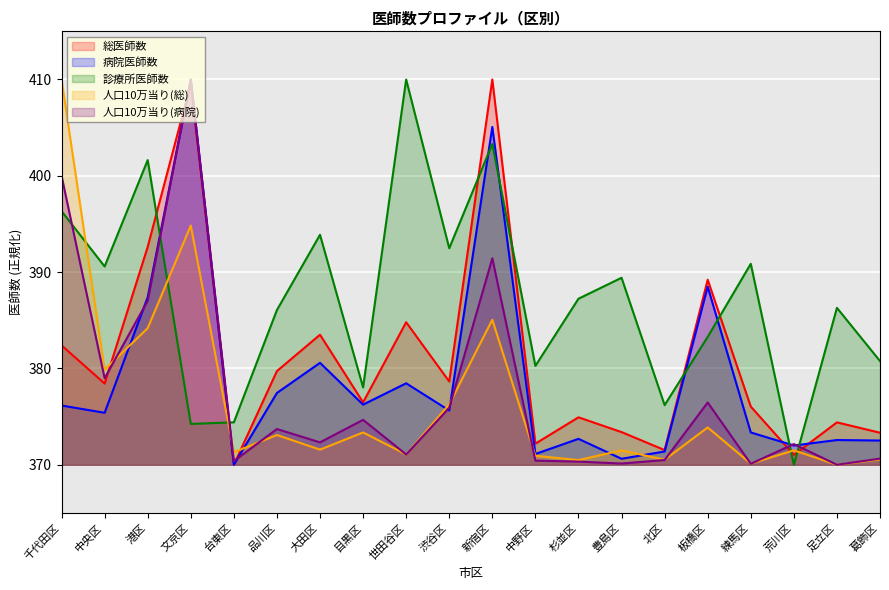

At how many categories does at least one series exceed 399?

5